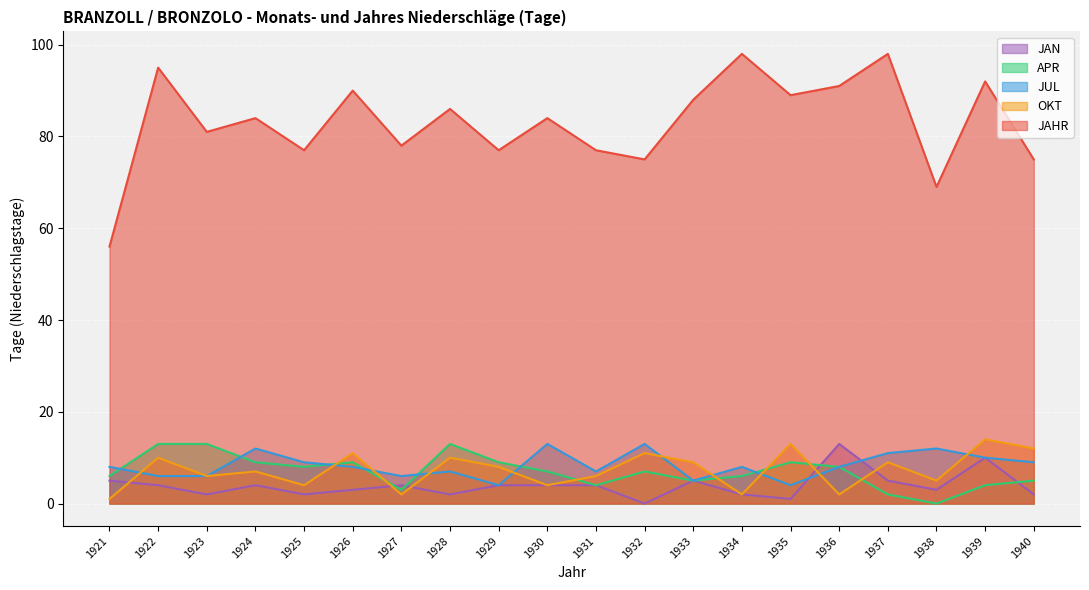

What is the difference between the second highest and second lowest values in the APR series?

11